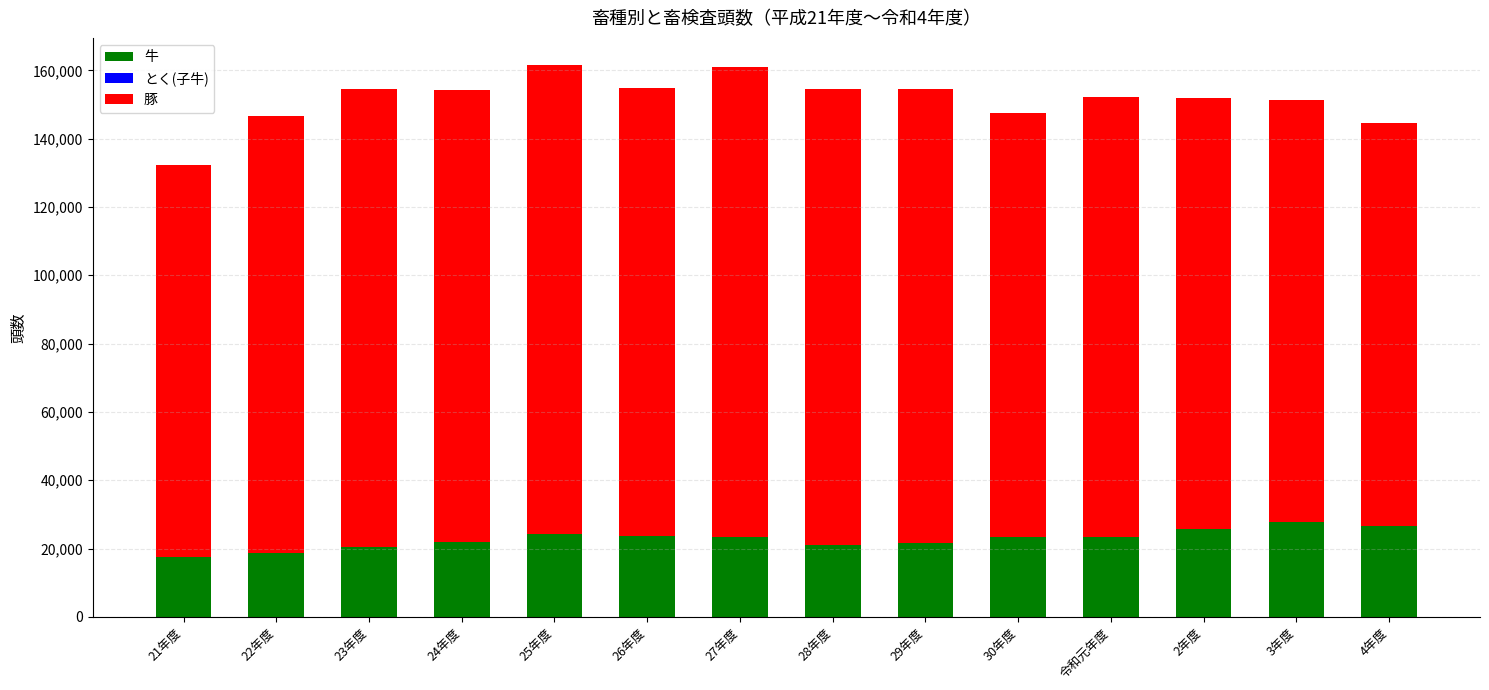

What is the maximum value for 牛?

27831